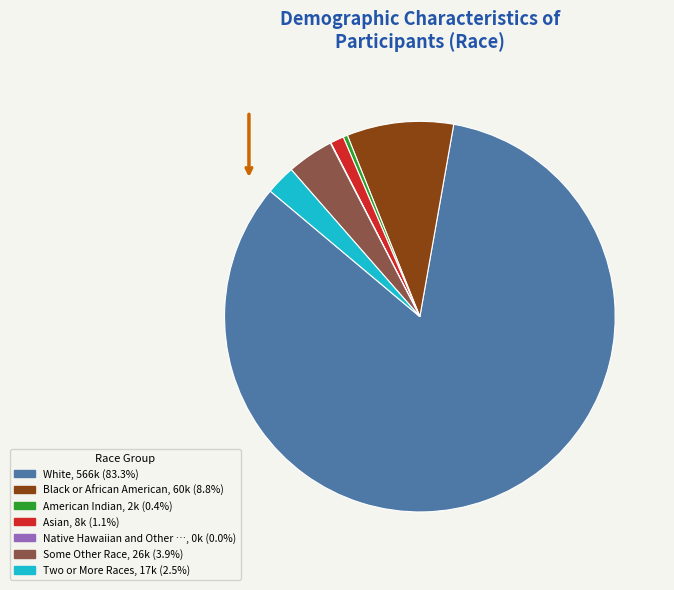

Is there a majority slice in this chart?

Yes